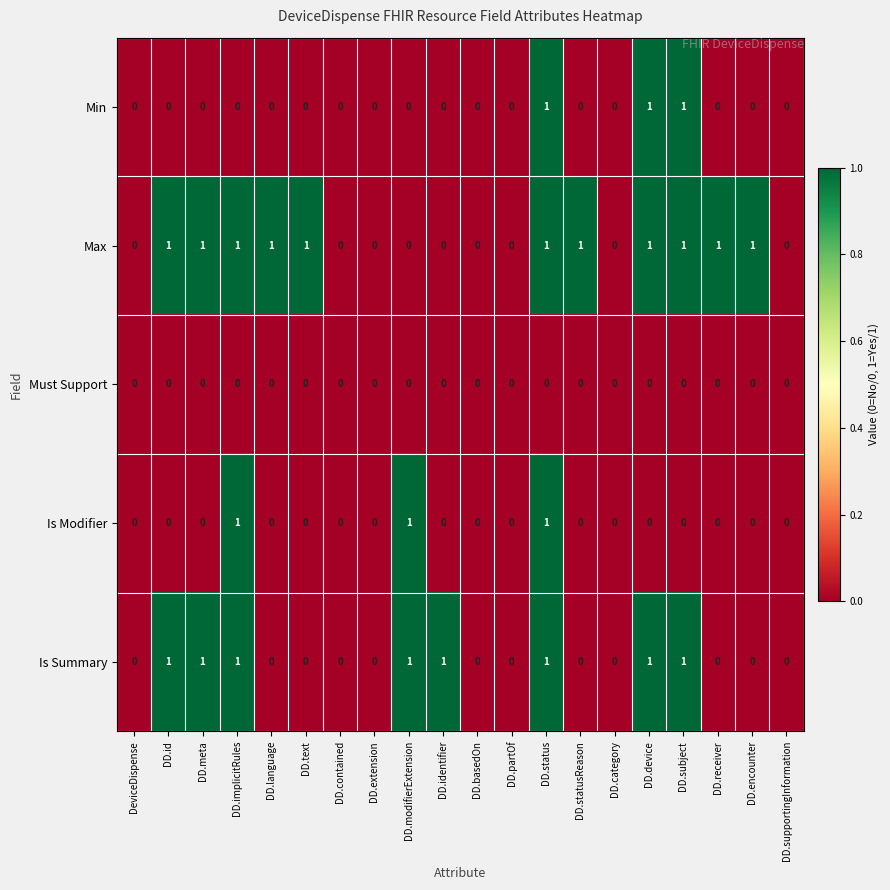

What is the sum of all Min values?

3